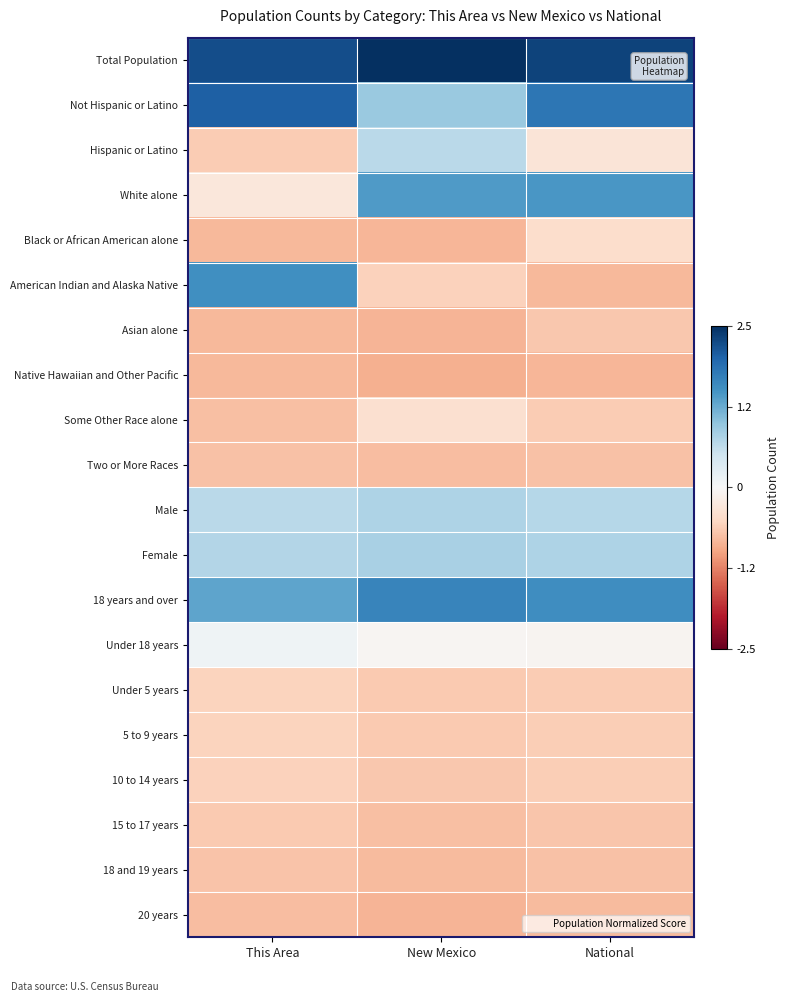

Which series changed the most between This Area and National?

American Indian and Alaska Native